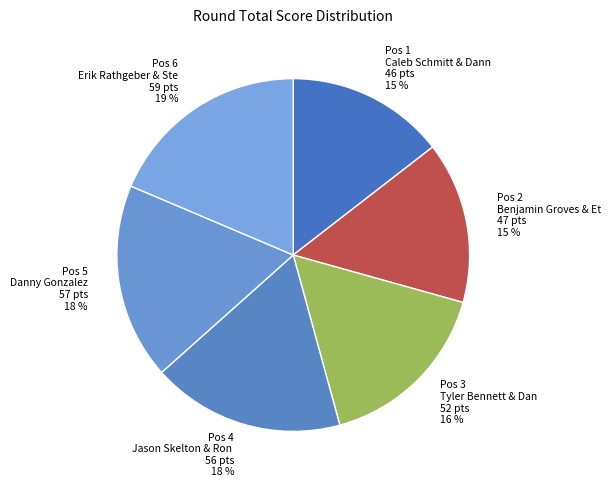

Between Caleb Schmitt & Danny White and Benjamin Groves & Ethan Hadders, which is larger?

Benjamin Groves & Ethan Hadders